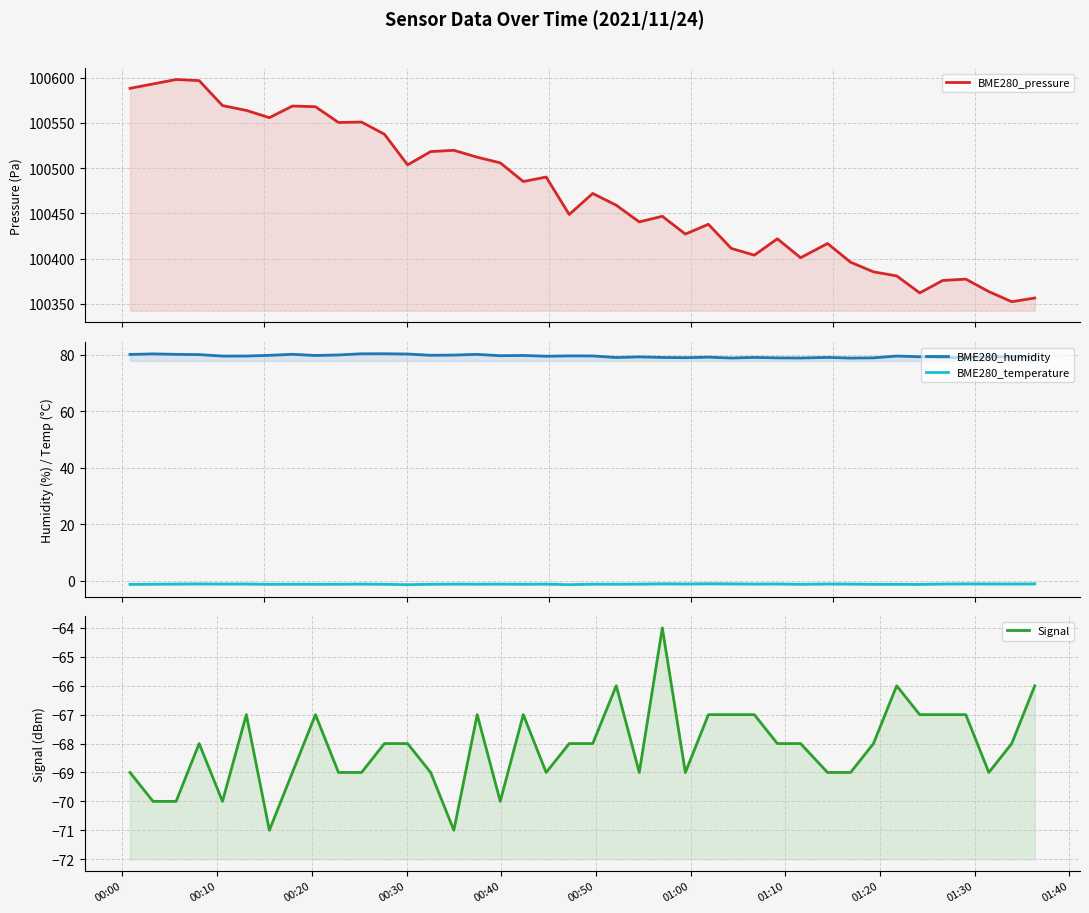

Where is the first local maximum for BME280_temperature?

00:30